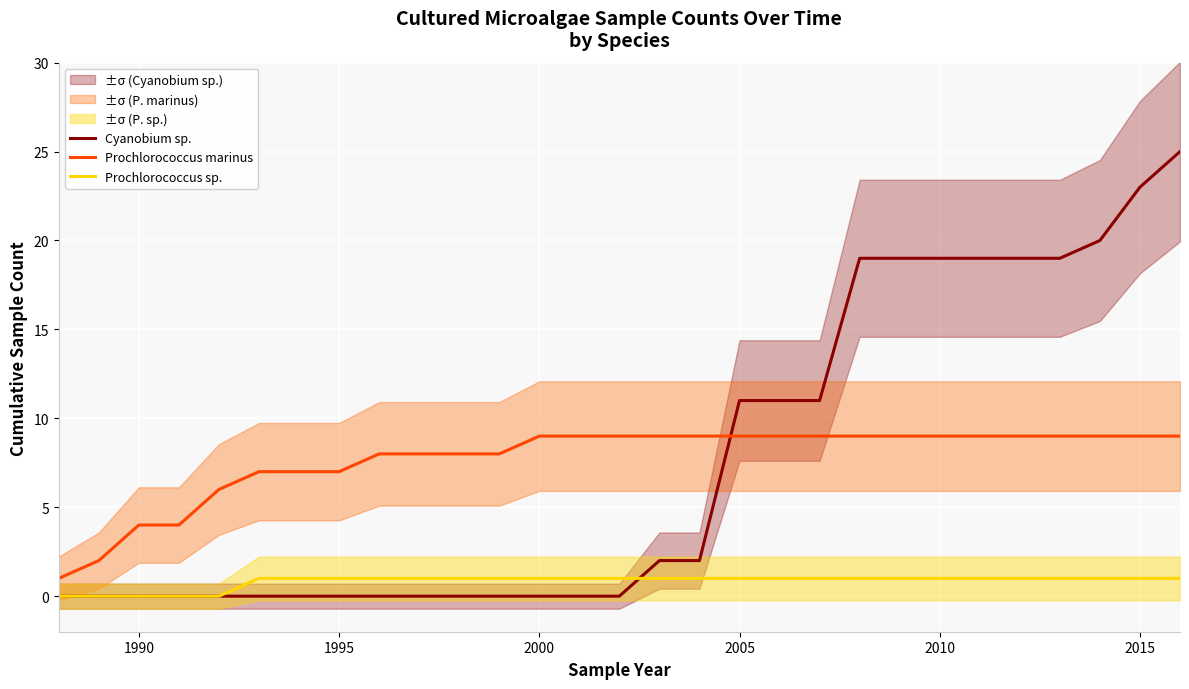

True or false: Cyanobium sp. and Prochlorococcus marinus cross at least once.

True